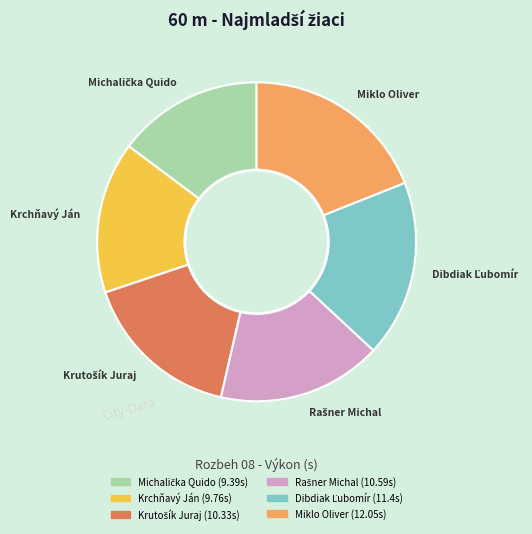

Which has a higher value, Krchňavý Ján or Miklo Oliver?

Miklo Oliver